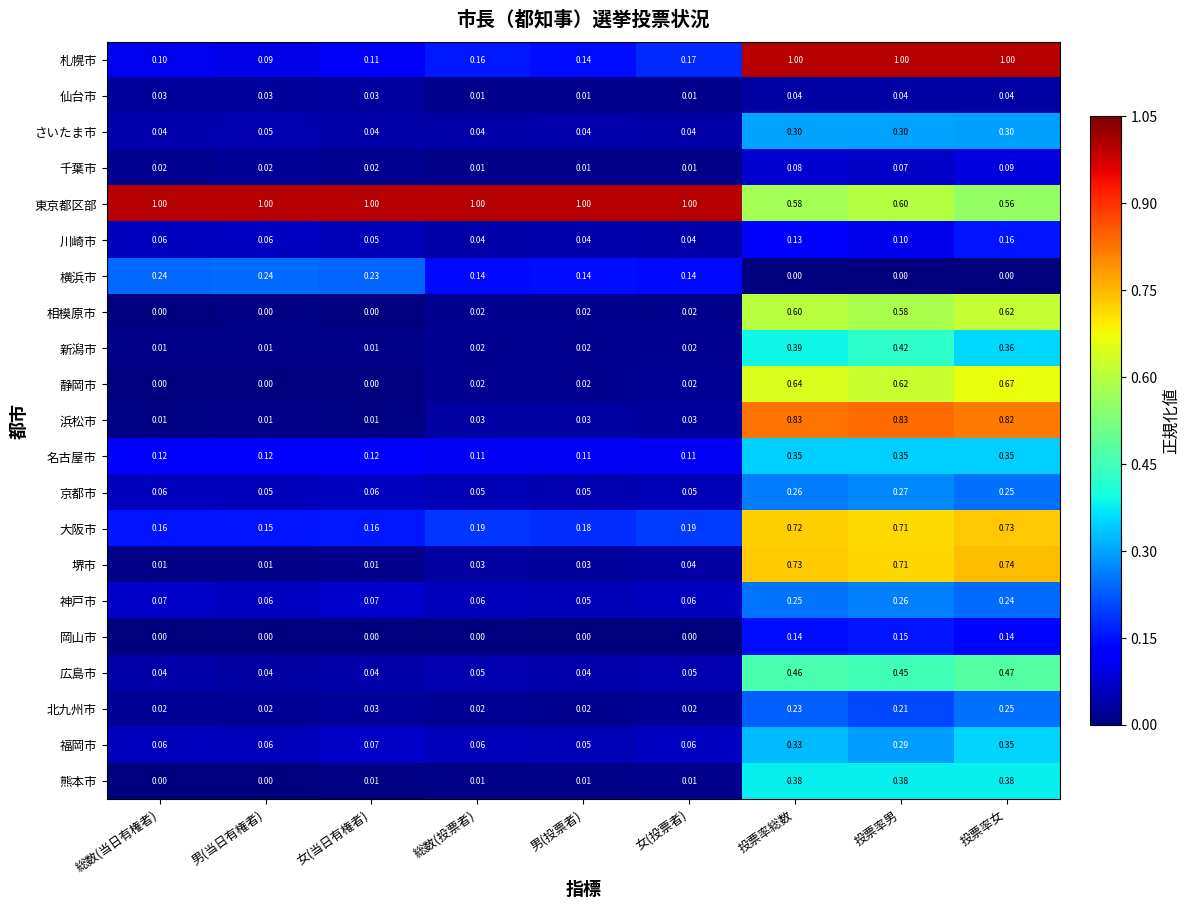

Count the number of categories in the chart.

9